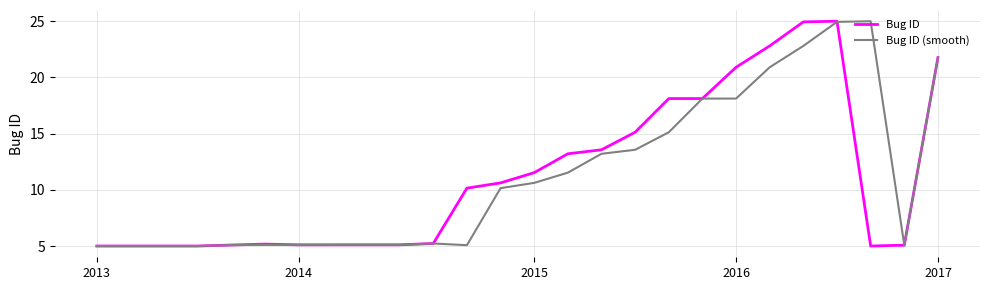

What is the maximum value for Bug ID (smooth)?

25.0